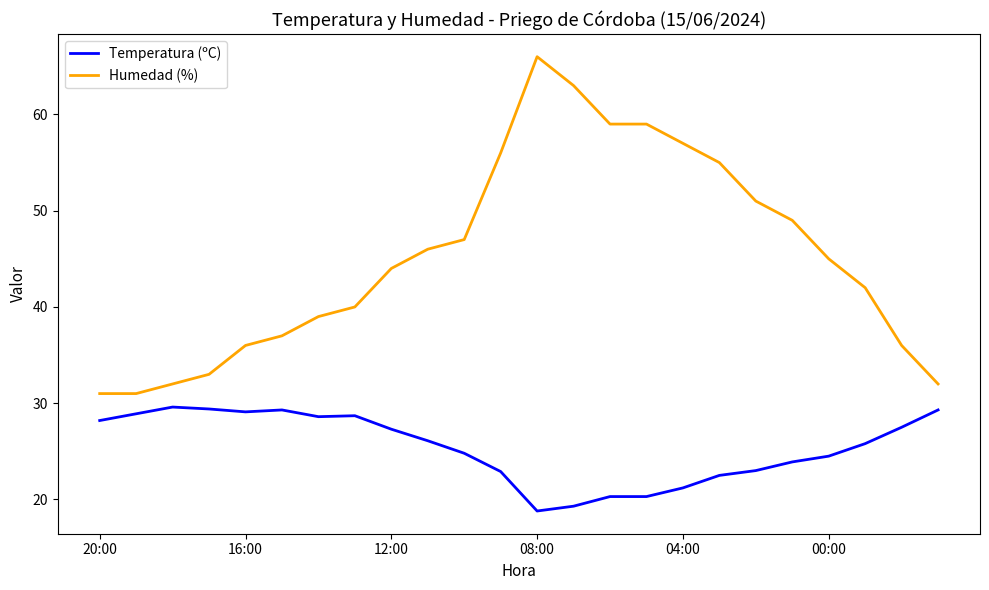

True or false: Temperatura (ºC) and Humedad (%) cross at least once.

False